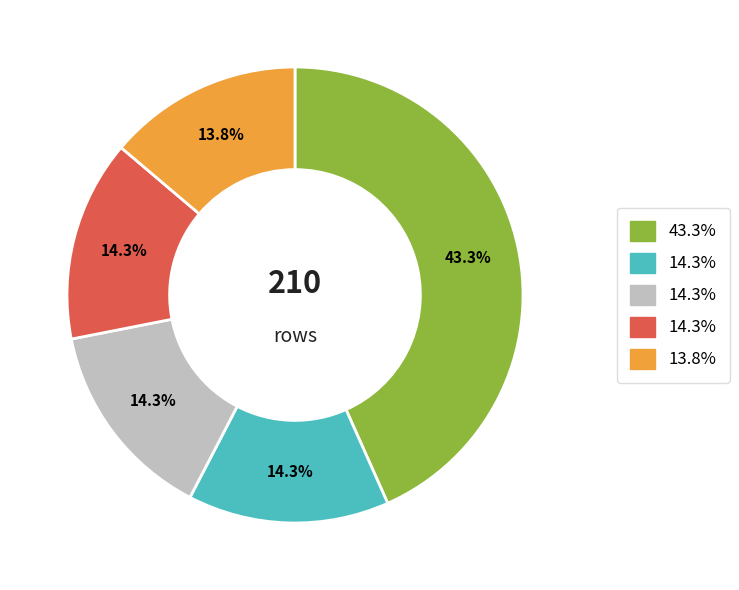

Is there any slice that represents more than half of the pie?

No